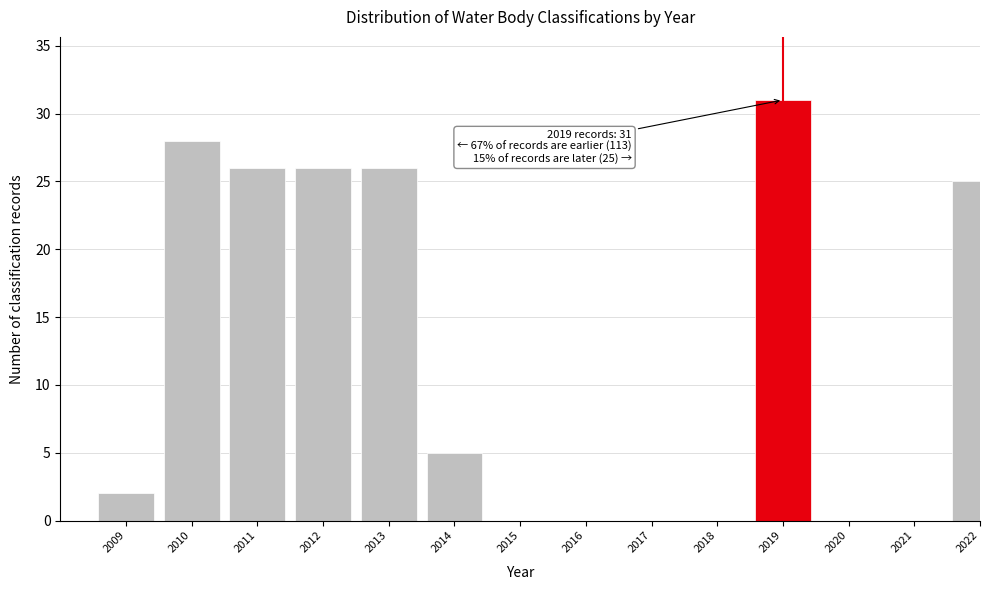

Reading left to right, extract all data points from this chart.

2009=2	2010=28	2011=26	2012=26	2013=26	2014=5	2015=0	2016=0	2017=0	2018=0	2019=31	2020=0	2021=0	2022=25